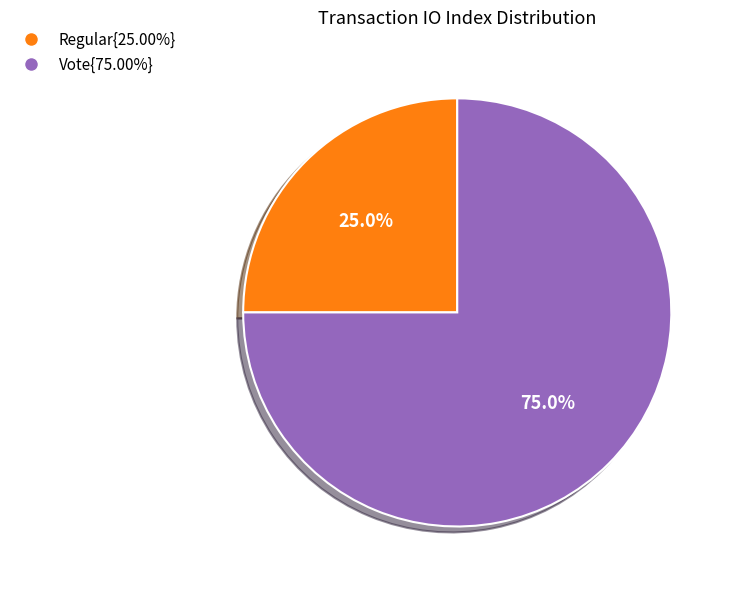

How many segments does this pie chart have?

2